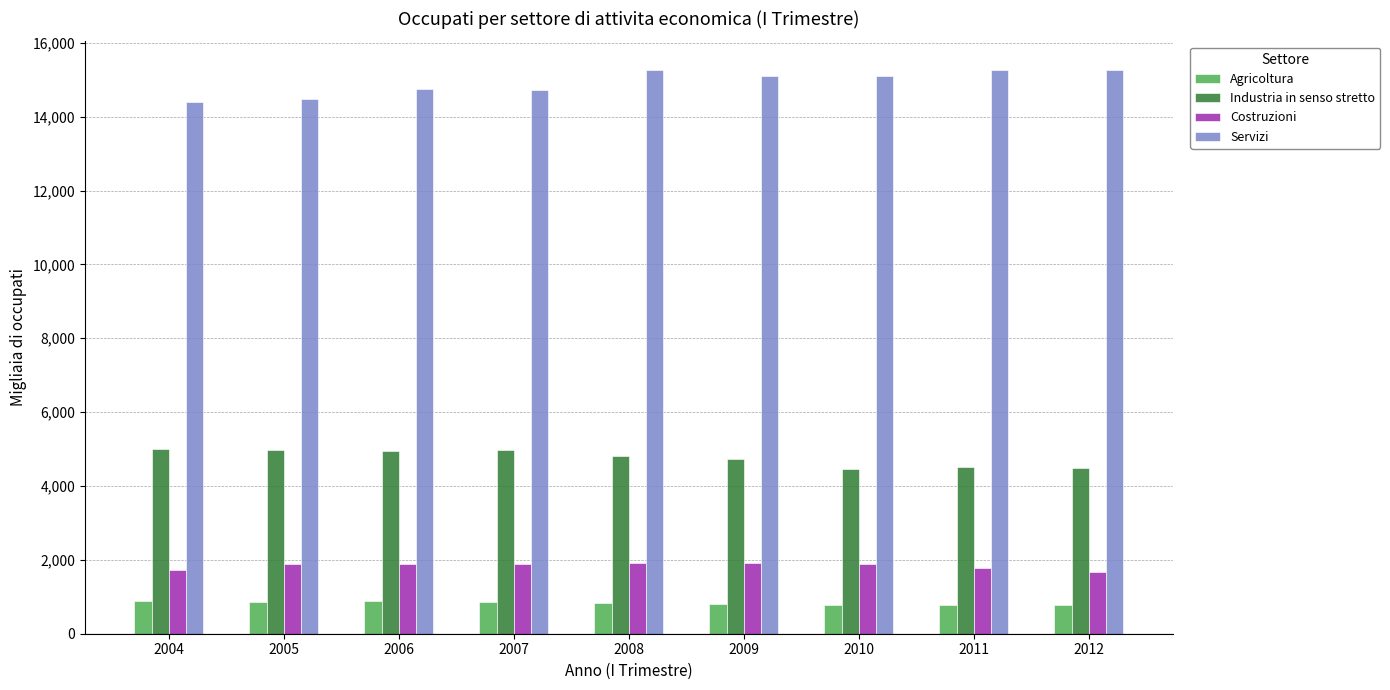

What is the value of the Servizi bar at the 7th from the left?

15100.0